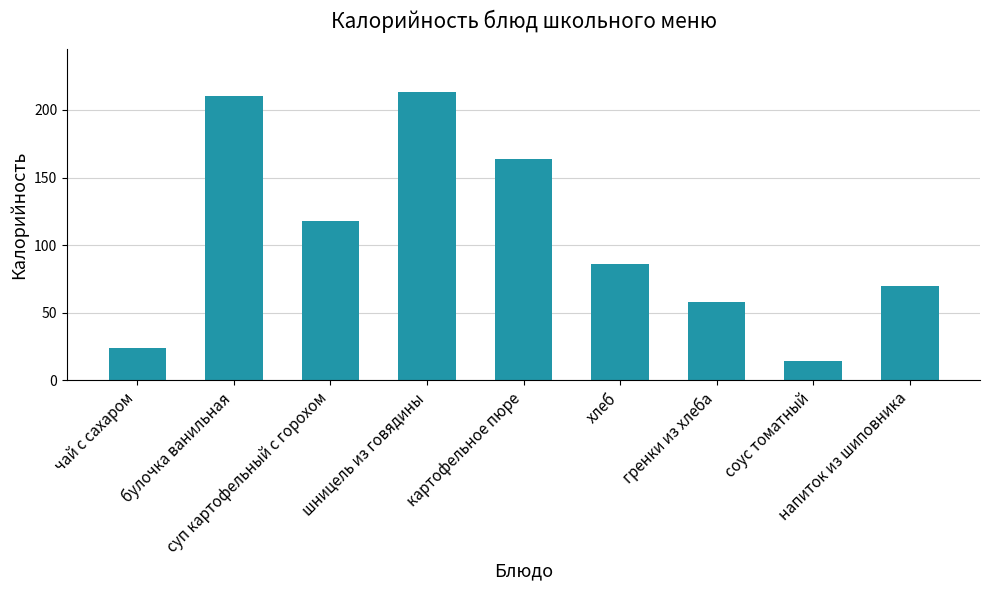

Which category has the lowest value across all series?

соус томатный